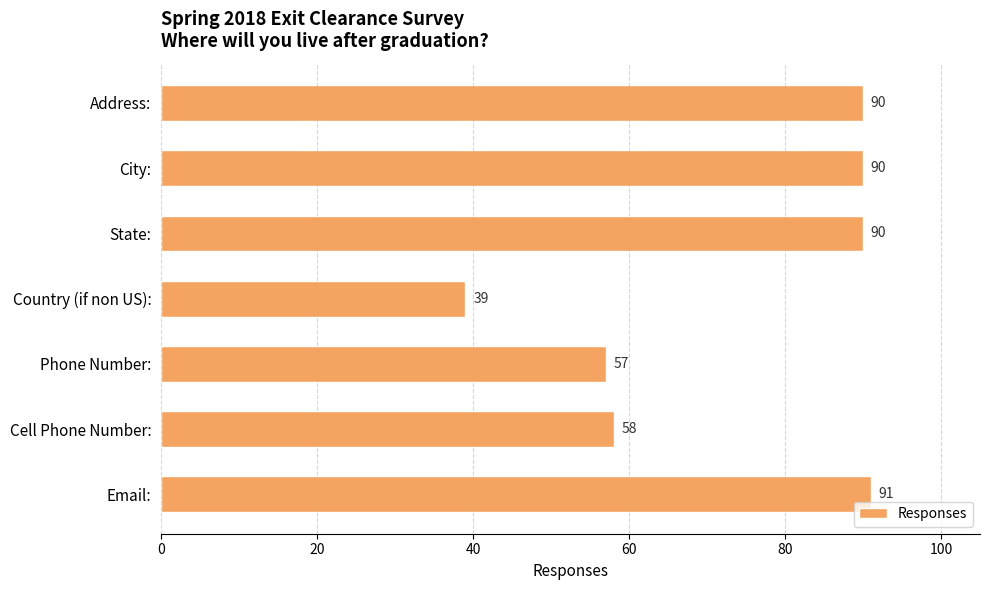

At which label is the value closest to 65?

Cell Phone Number: